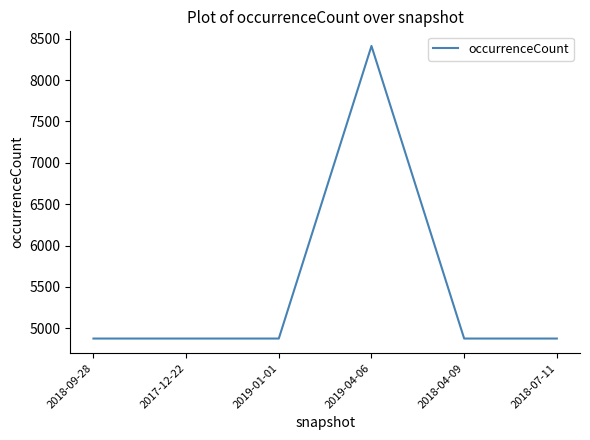

What is the ratio of the value at 2018-07-11 to the value at 2018-04-09?

1.0